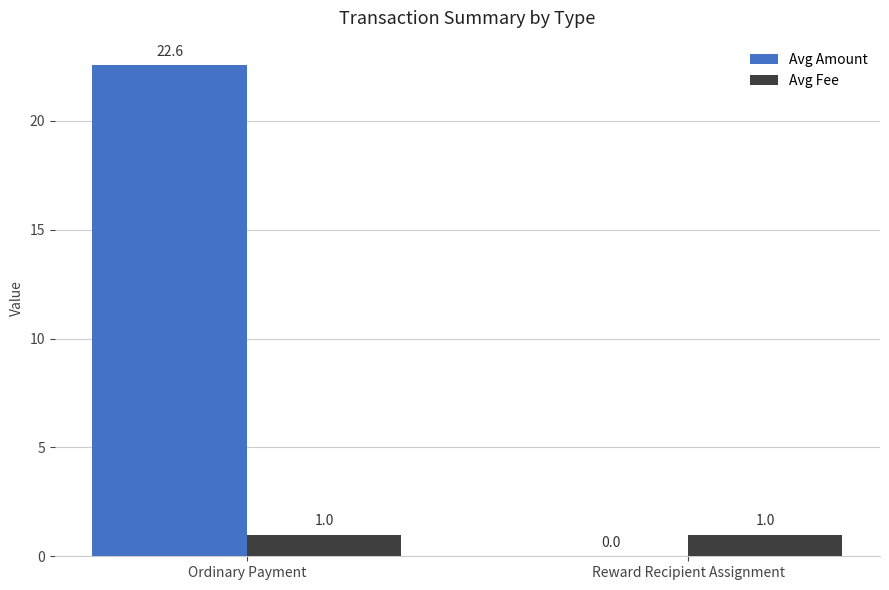

At which category is the sum across all series the highest?

Ordinary Payment